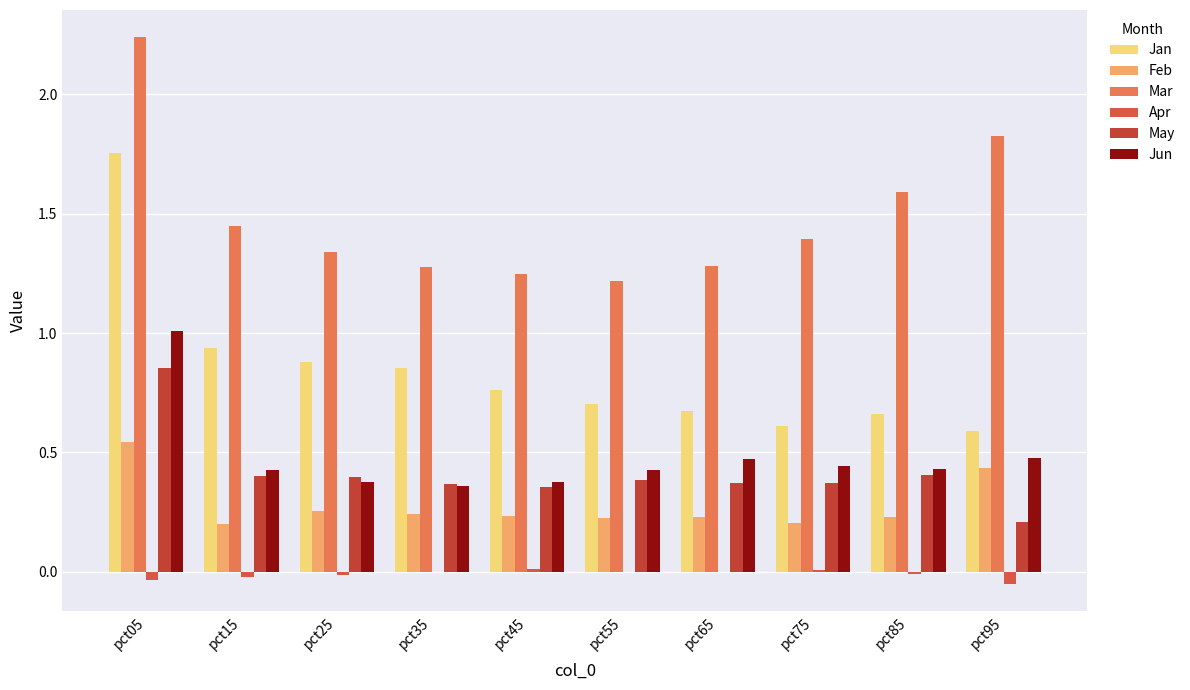

Is the value of May at pct75 greater than the value of Jun at pct25?

No